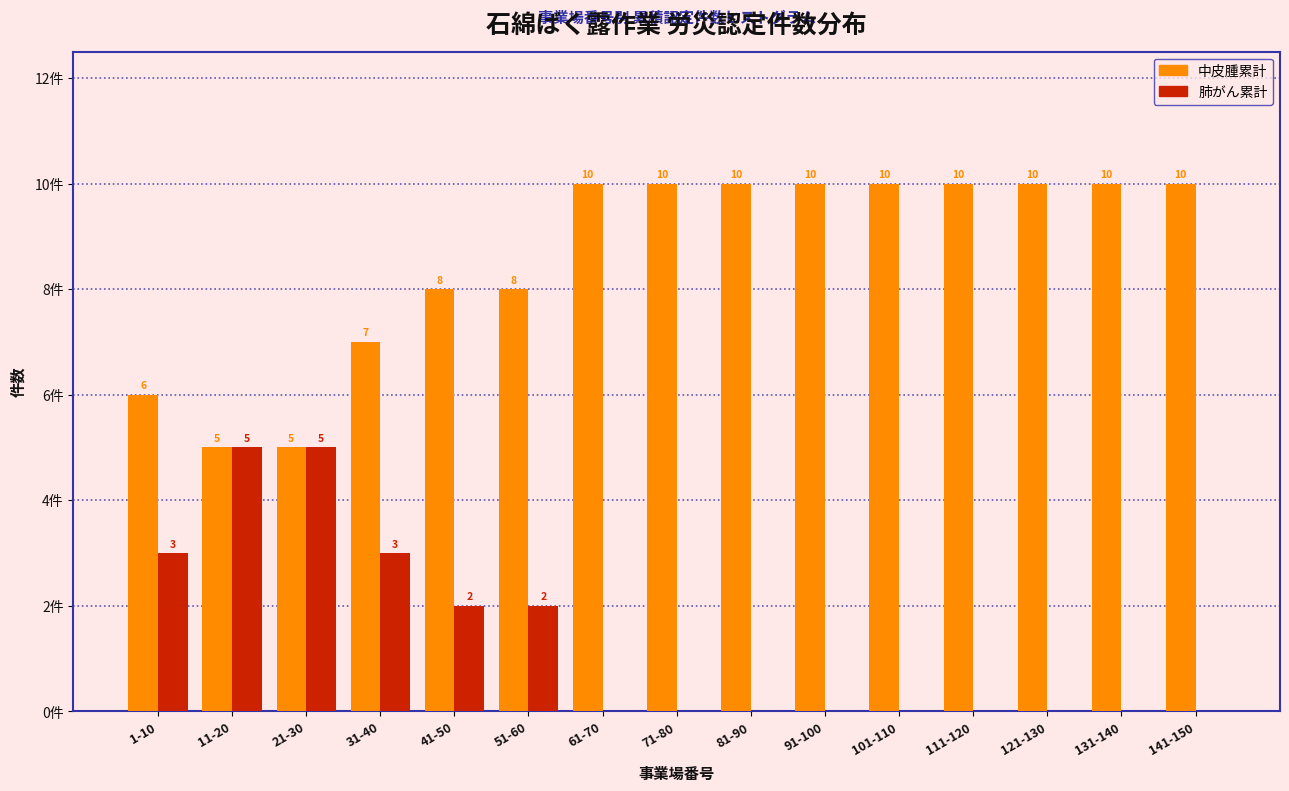

Which series has the largest total across all categories?

中皮腫累計